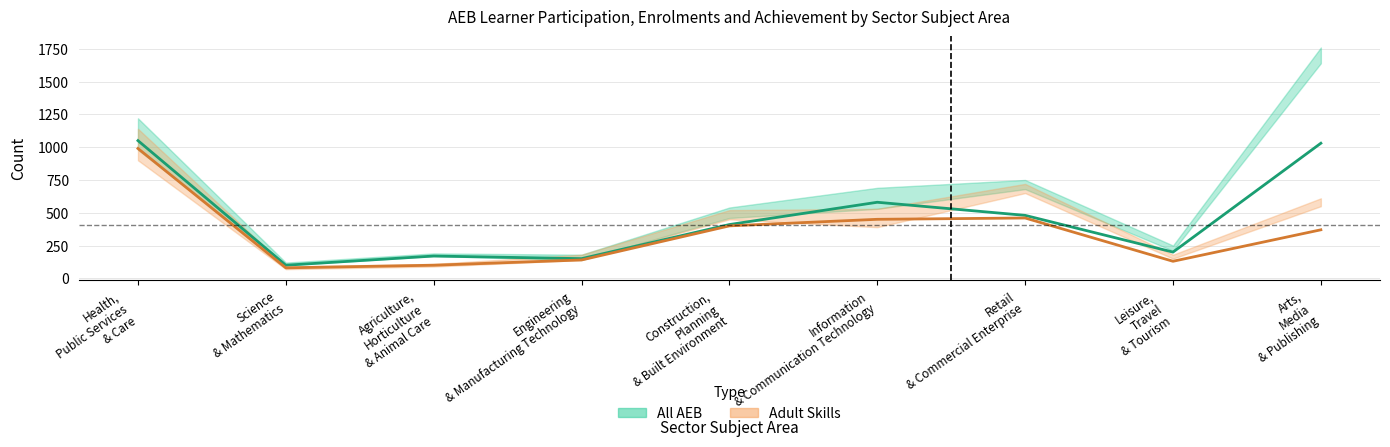

What is the label of the 9th point from the left?

Arts, Media and Publishing